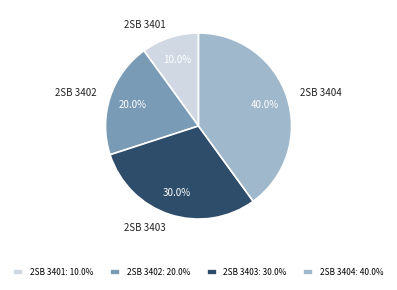

What percentage is the 2SB 3403 slice, to the nearest percent?

30%